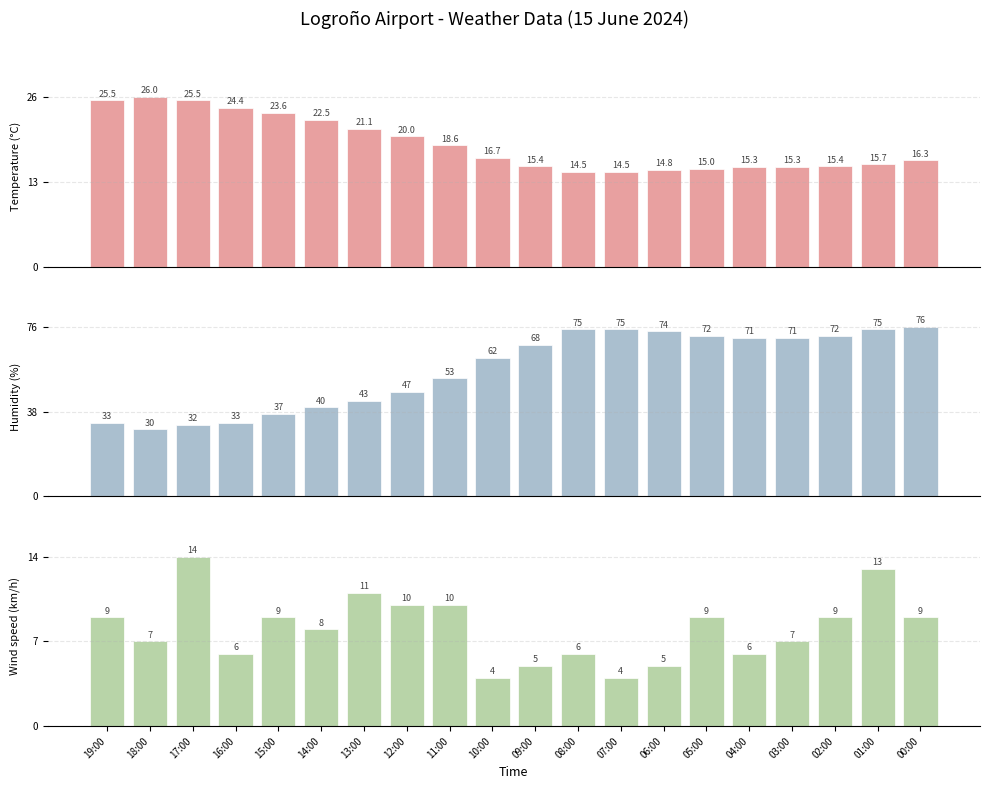

What is the maximum value for Humidity (%)?

76.0